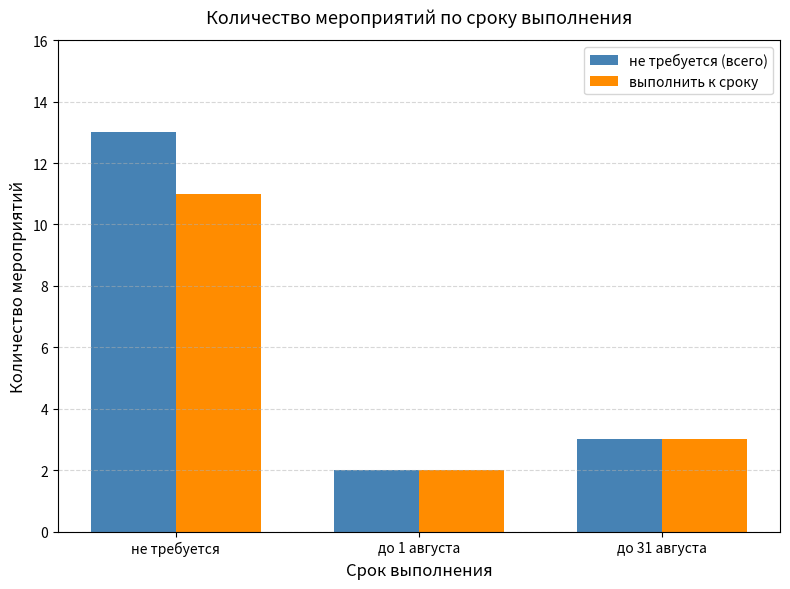

How many groups of bars are there?

3